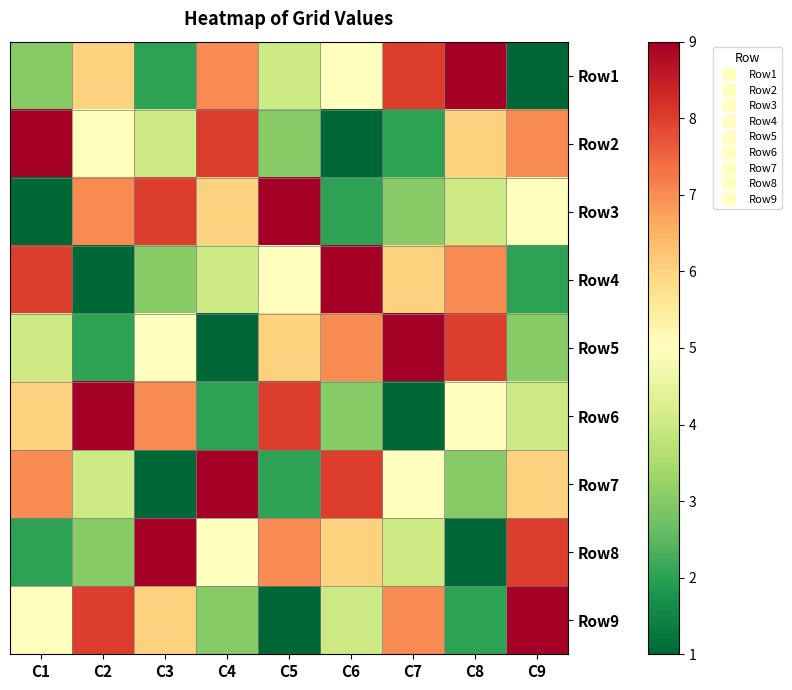

Rank the series at C7 from highest to lowest value.

Row5, Row1, Row9, Row4, Row7, Row8, Row3, Row2, Row6